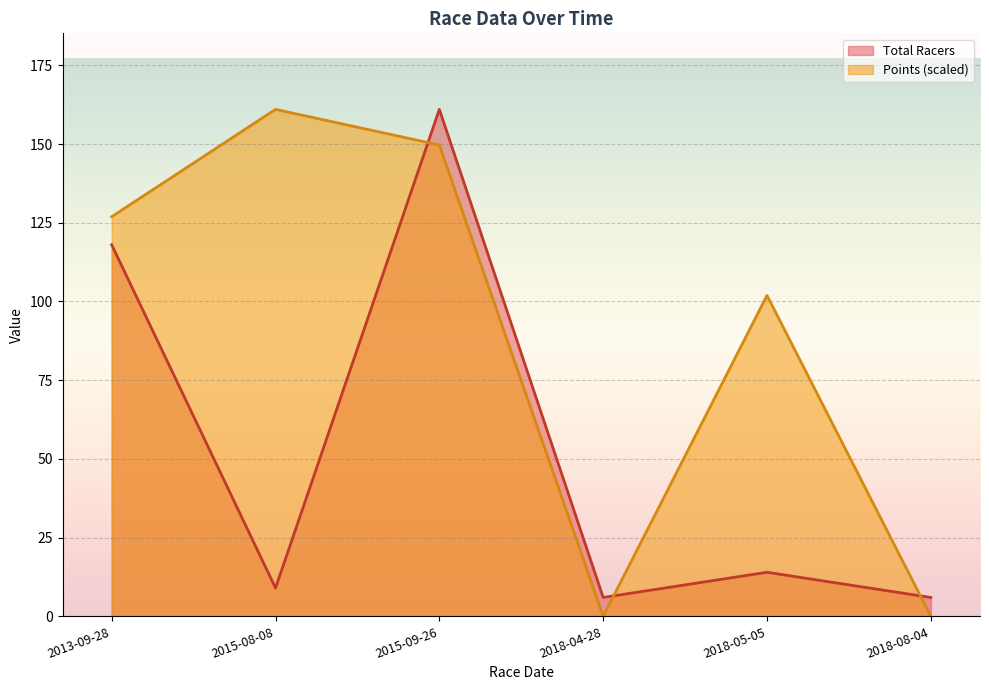

Which series has the widest spread of values?

Points (scaled)